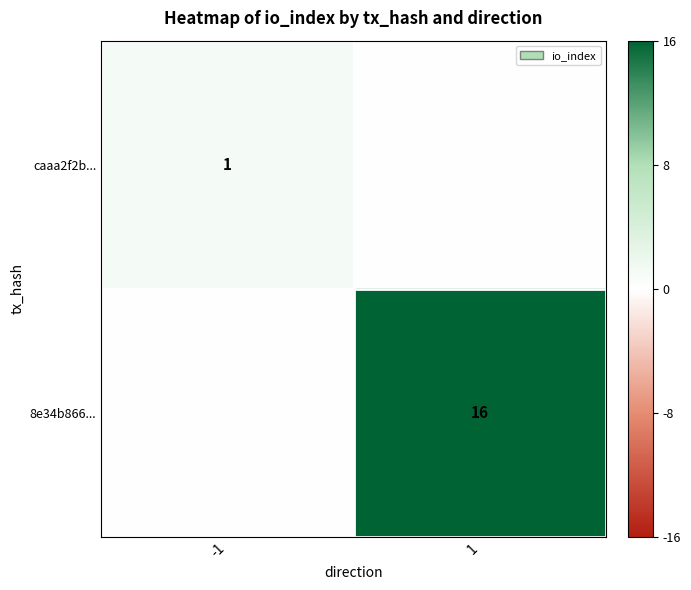

The caaa2f2b... series shows 1 at -1. True or false?

True